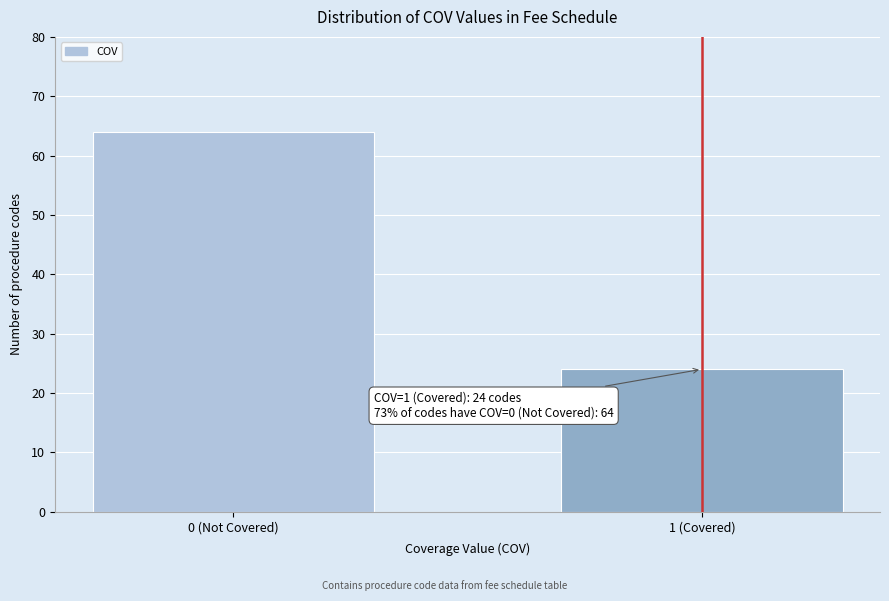

Reading left to right, extract all data points from this chart.

64	24